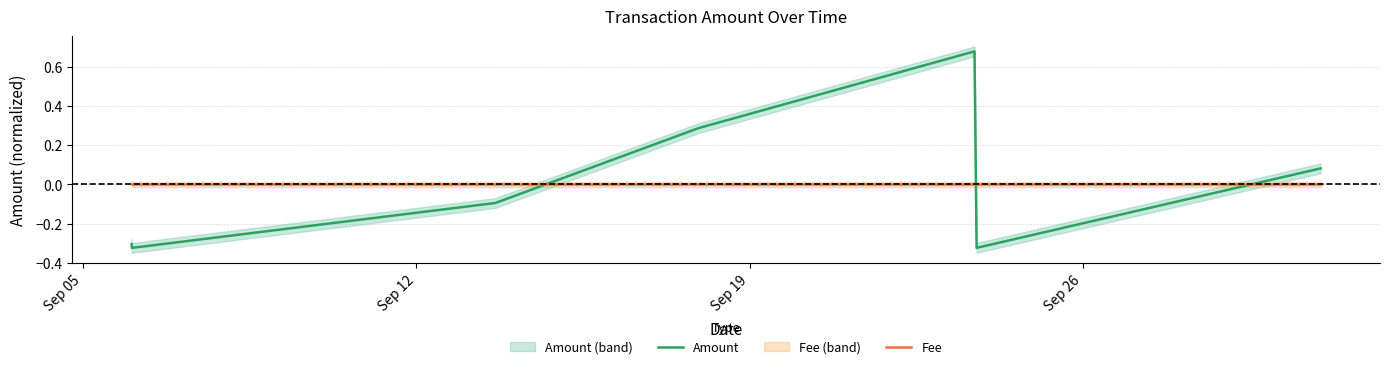

True or false: Fee and Amount intersect in this chart.

True